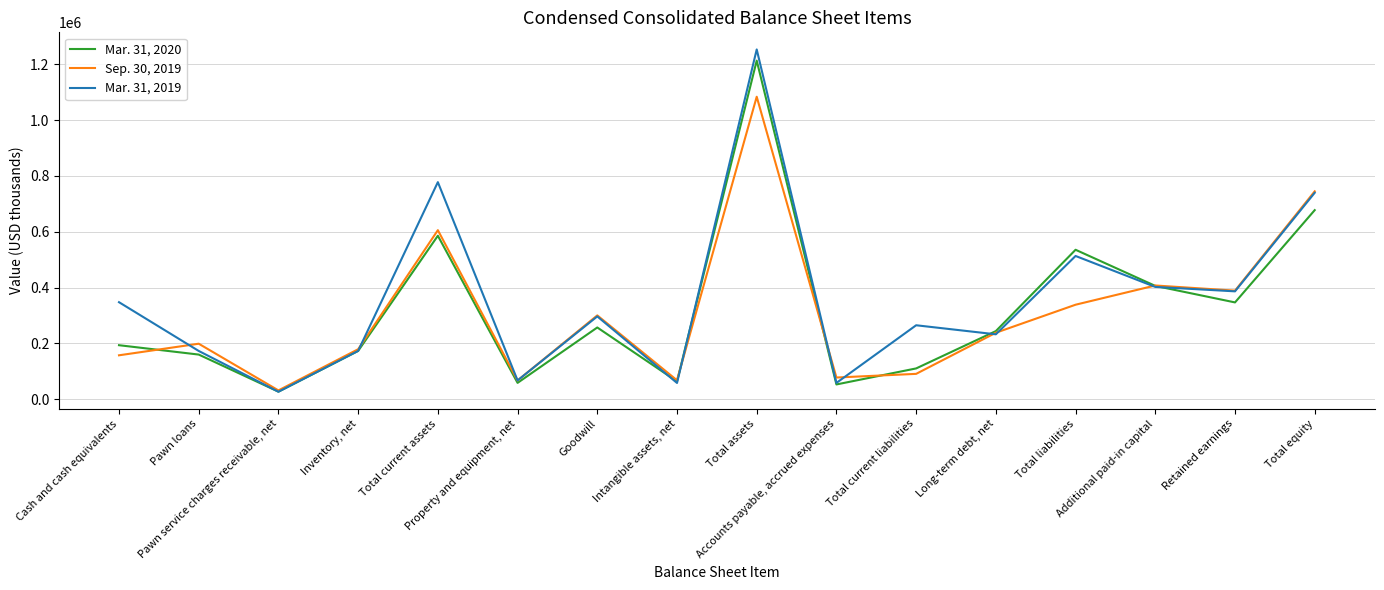

What are all the series names shown in the legend?

Mar. 31, 2020, Sep. 30, 2019, Mar. 31, 2019